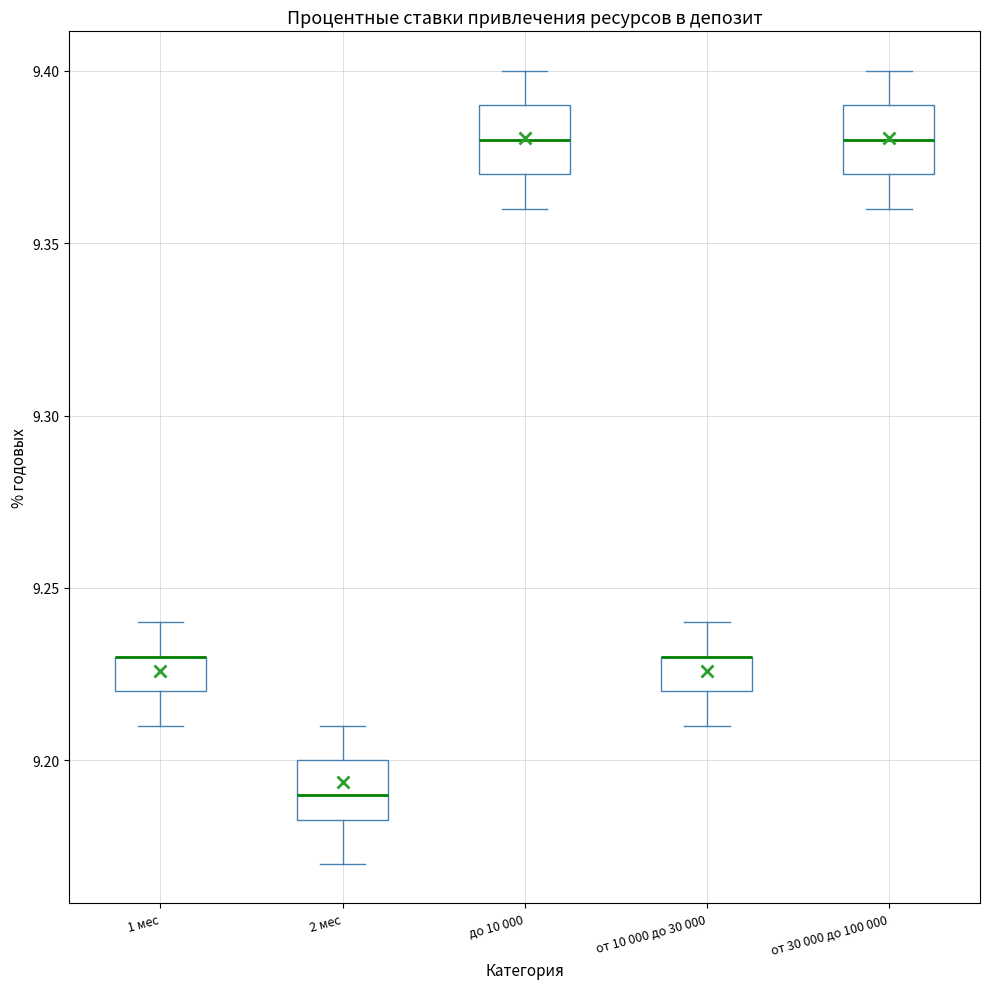

Where is the lower edge of the box for от 30 000 до 100 000 on the y-axis? The values are not printed on the chart, so give them approximately, as read against the axis.

9.370